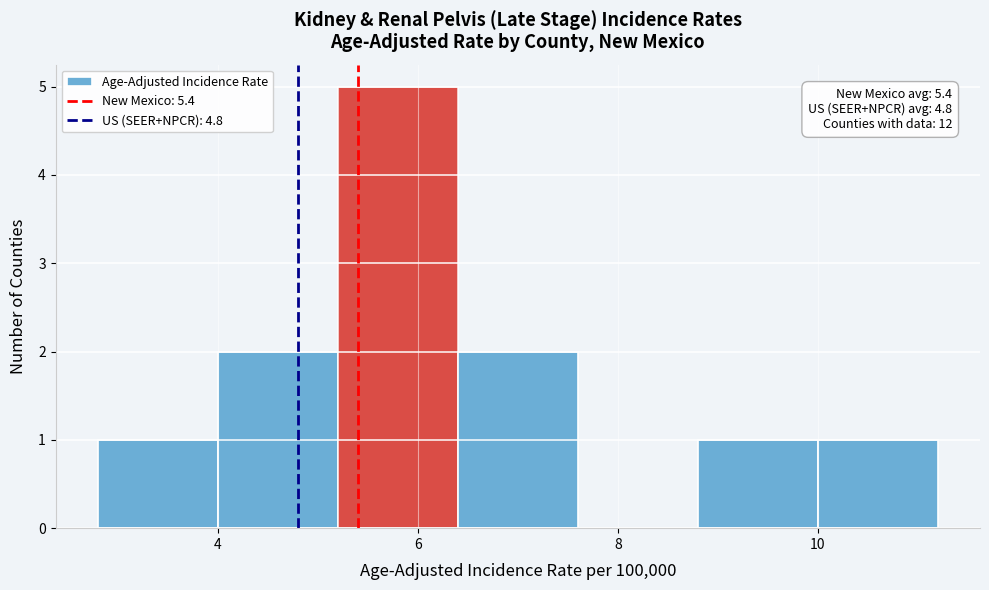

Over which range of the x-axis is the bar tallest?

5.2 to 6.4